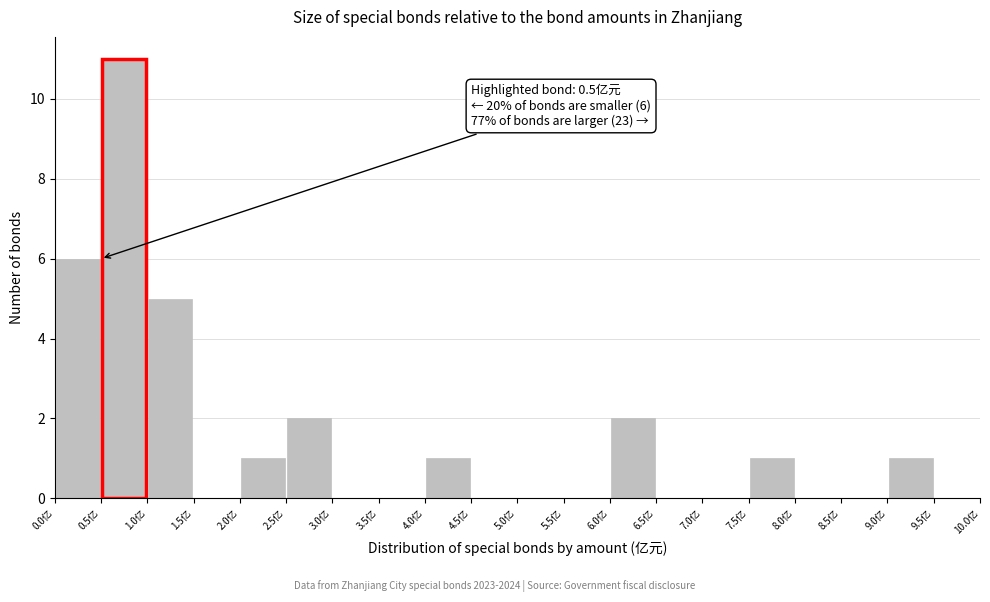

Which range on the x-axis has the tallest bar?

0.5 to 1.0